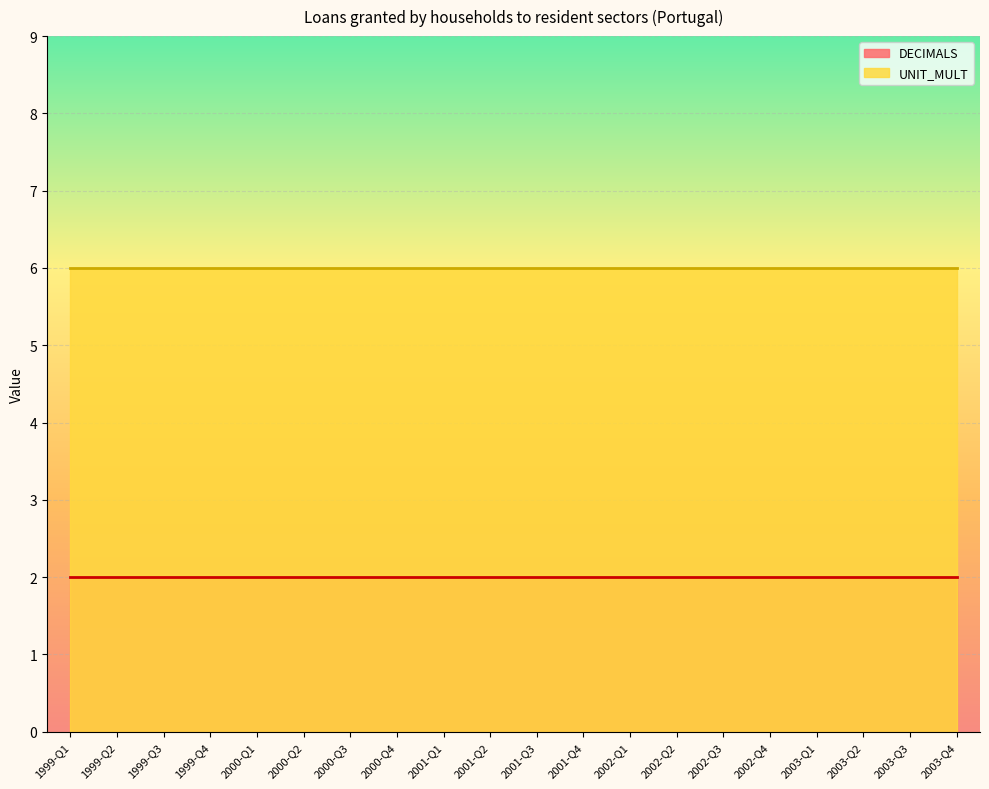

What value does the UNIT_MULT series have at 1999-Q1?

6